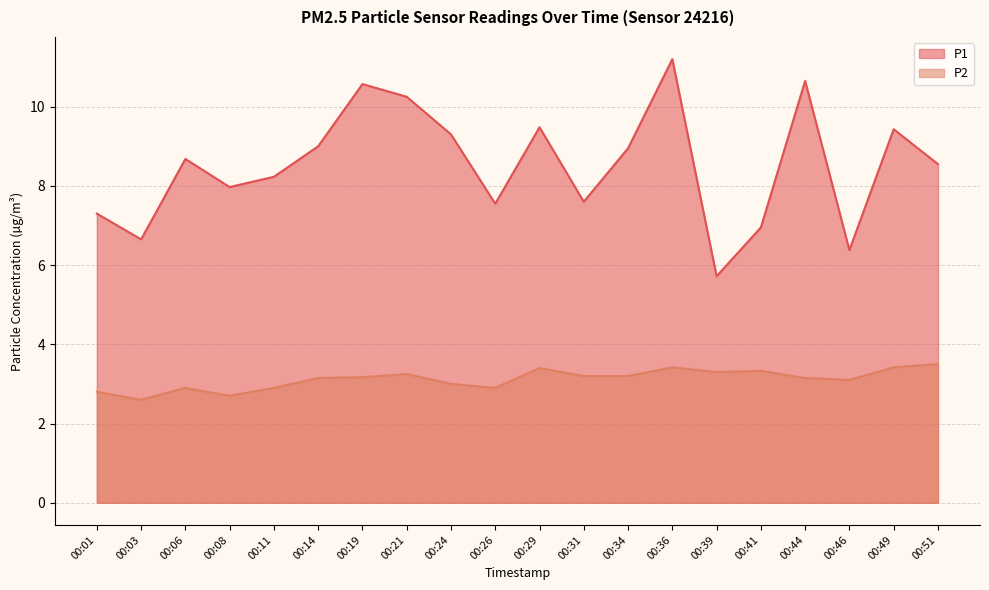

What are all the series names shown in the legend?

P1, P2